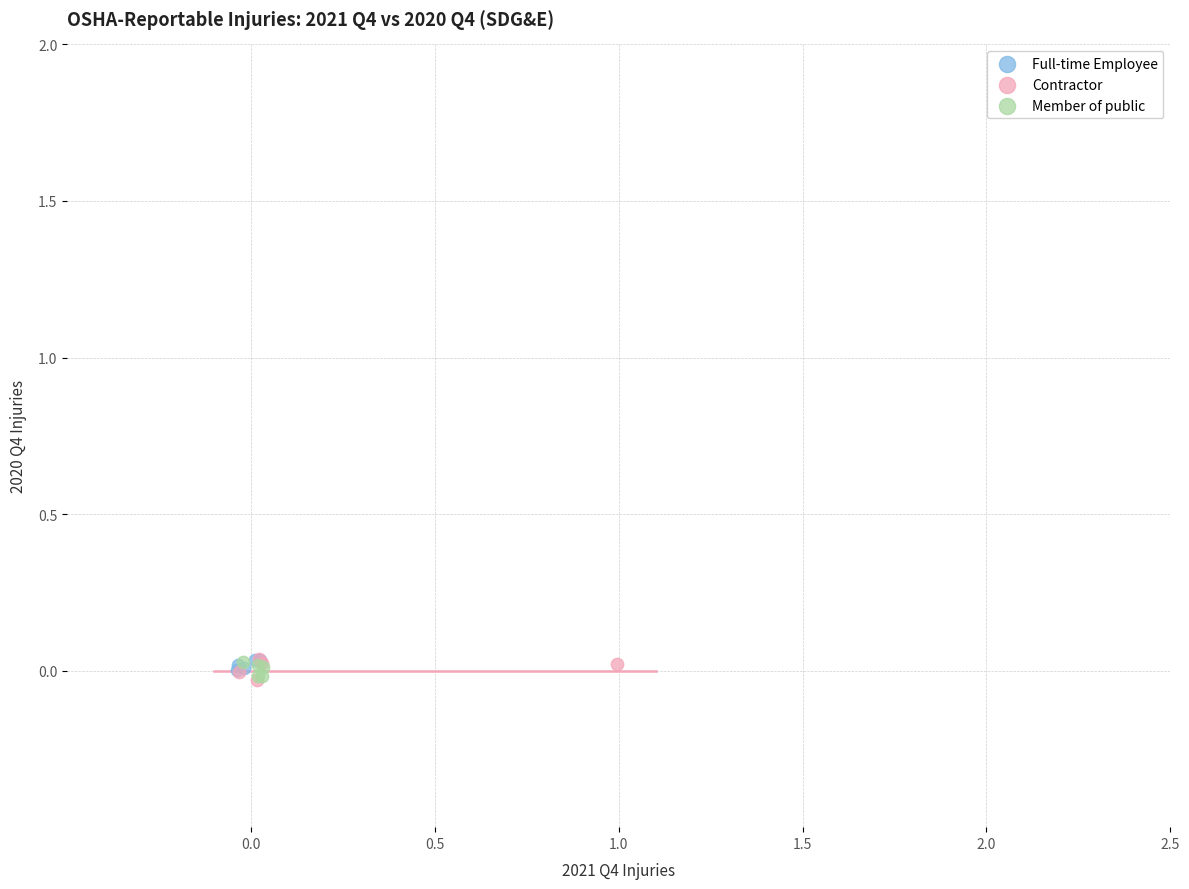

What are all the series names shown in the legend?

Full-time Employee, Contractor, Member of public